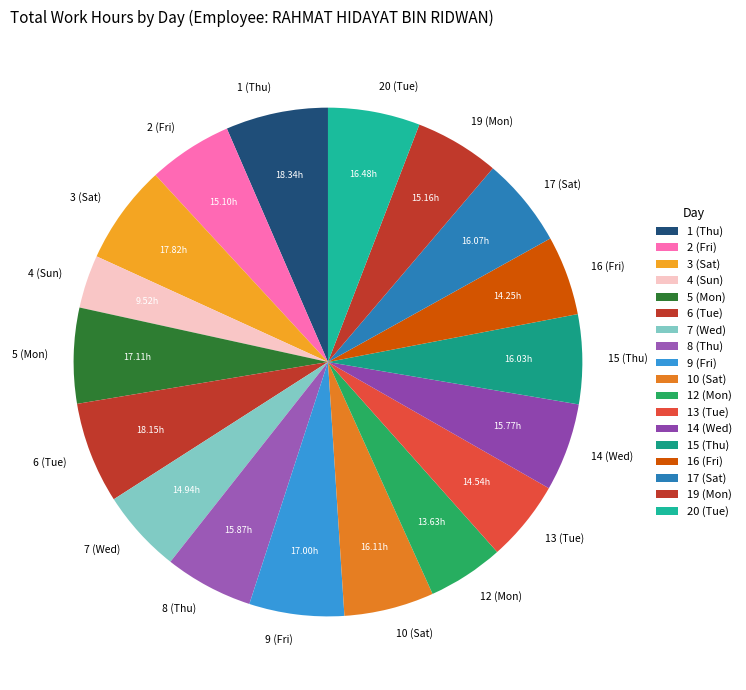

Does any single category account for the majority?

No